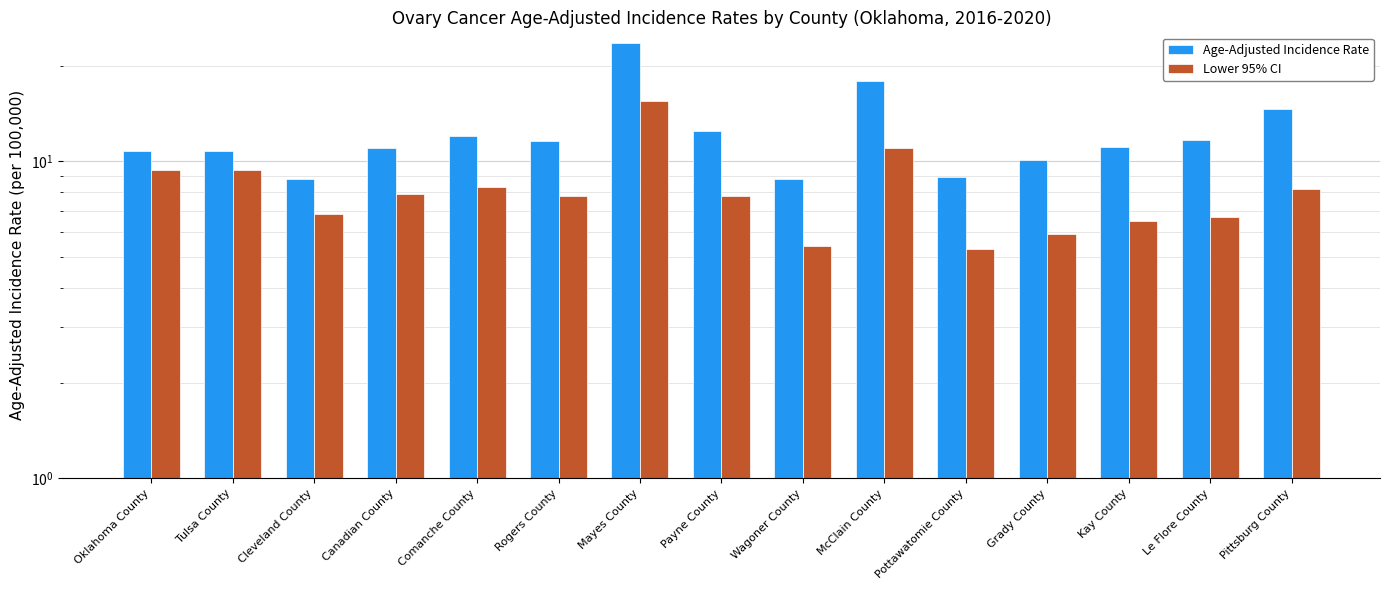

At which category is the sum across all series the highest?

Mayes County